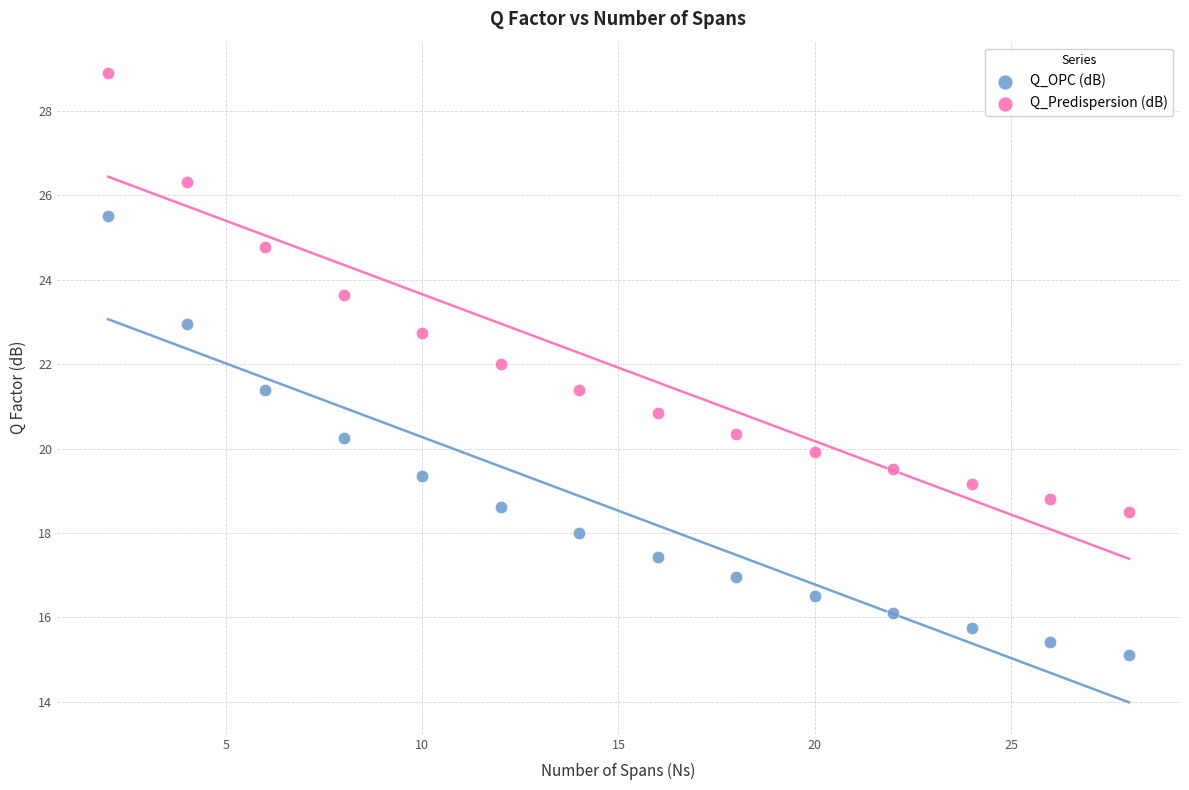

Which series contains the lowest Y value?

Q_OPC (dB)